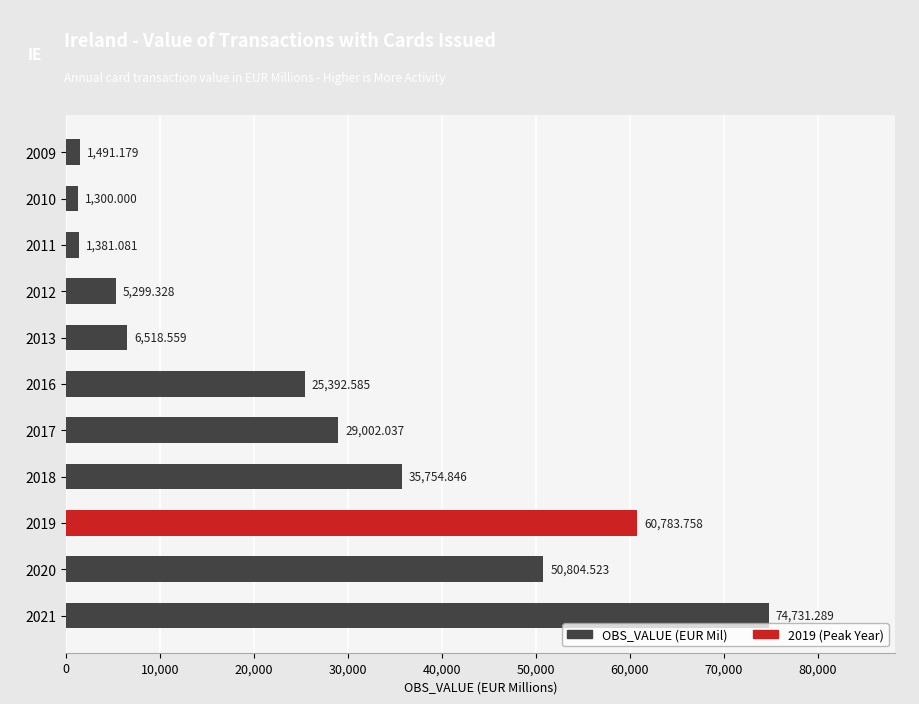

What is the change in value from 2013 to 2021?

+68212.7